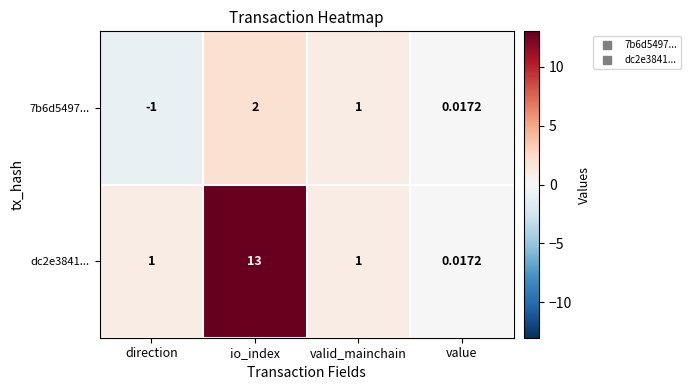

Where is 7b6d5497... nearest to the value 0?

value